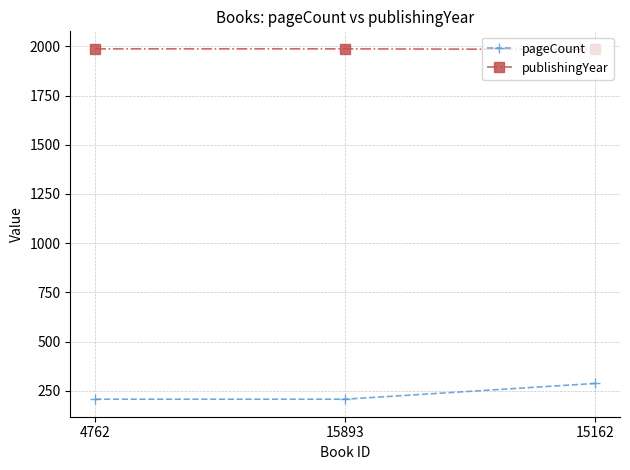

What is the label of the 2nd point from the right?

15893